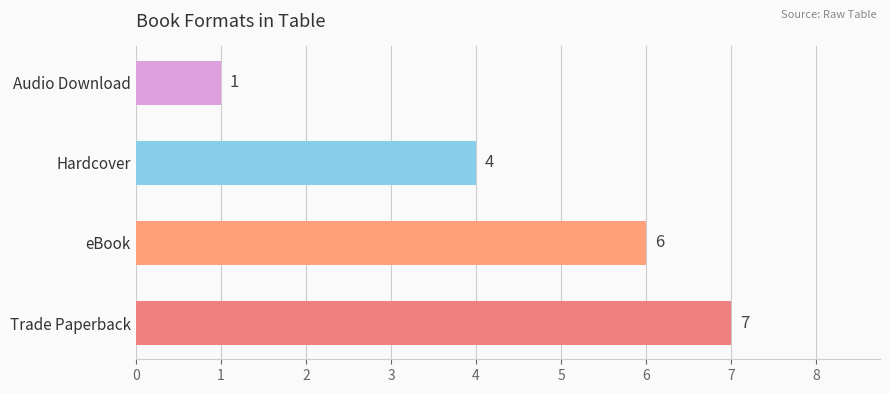

Rank the categories by value from highest to lowest.

Trade Paperback, eBook, Hardcover, Audio Download